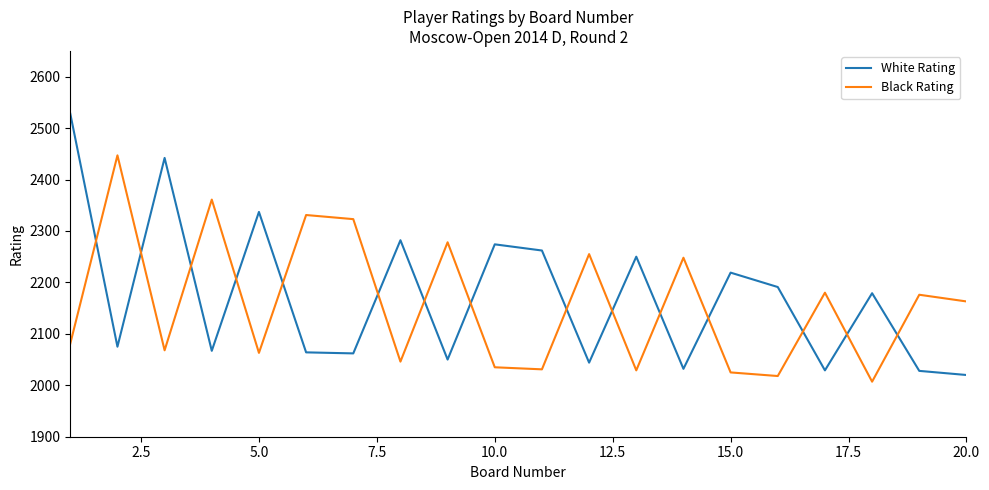

True or false: Black Rating and White Rating cross at least once.

True